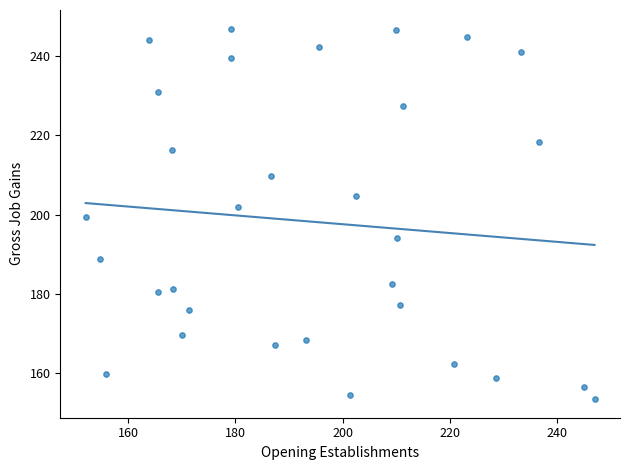

What is the range of Y values (max minus min)?

93.5